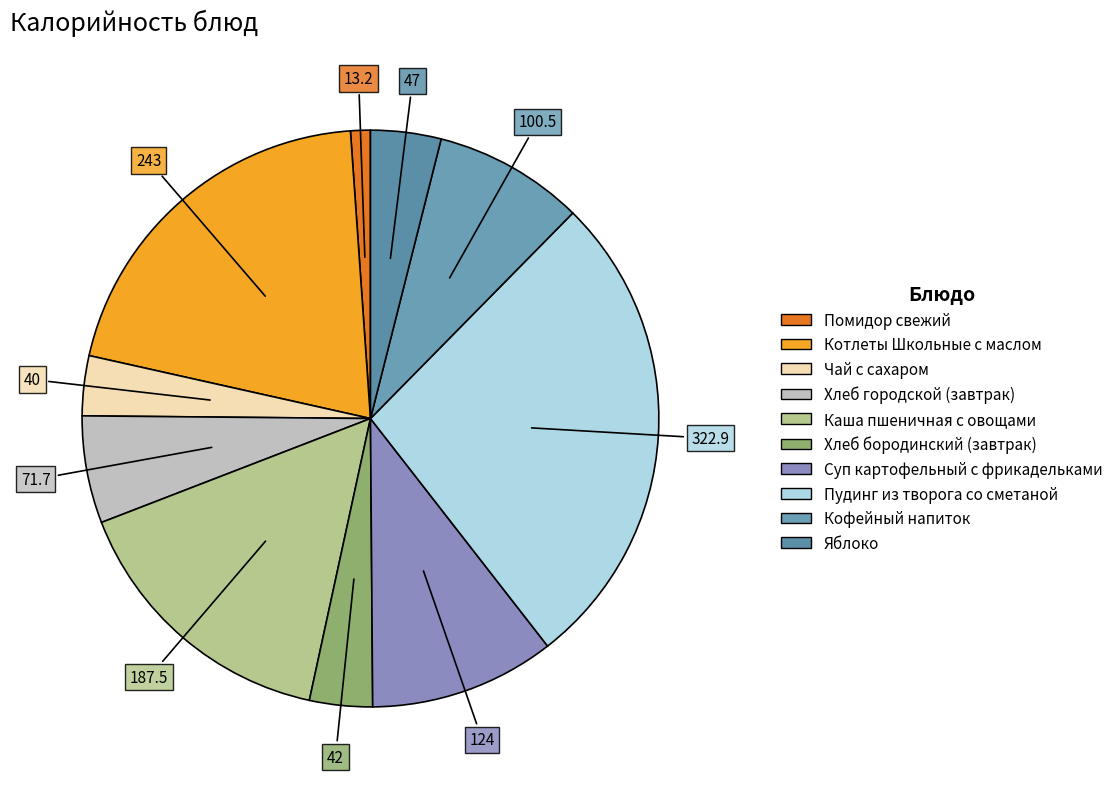

Rank the categories by value from lowest to highest.

Помидор свежий, Чай с сахаром, Хлеб бородинский (завтрак), Яблоко, Хлеб городской (завтрак), Кофейный напиток, Суп картофельный с фрикадельками, Каша пшеничная с овощами, Котлеты Школьные с маслом, Пудинг из творога со сметаной